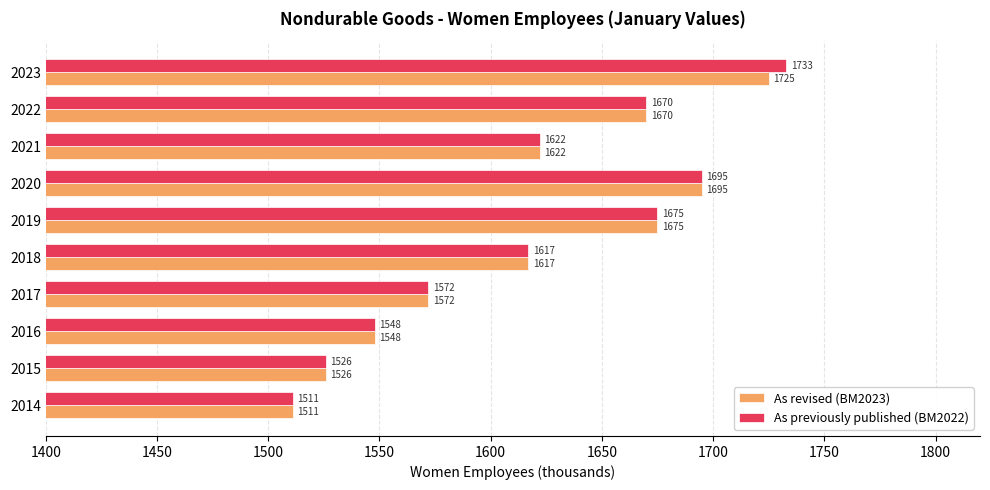

Which series has the largest total across all categories?

As previously published (BM2022)